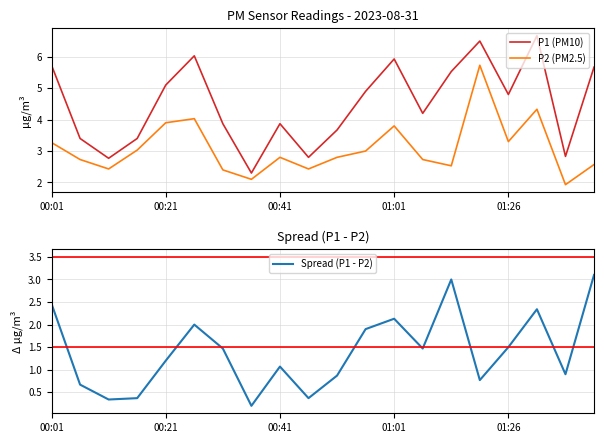

Reading left to right, list all the values displayed in this chart.

P1 (PM10): 5.7	3.4	2.8	3.4	5.1	6.0	3.9	2.3	3.9	2.8	3.7	4.9	5.9	4.2	5.5	6.5	4.8	6.7	2.8	5.7
P2 (PM2.5): 3.3	2.7	2.4	3.0	3.9	4.0	2.4	2.1	2.8	2.4	2.8	3.0	3.8	2.7	2.5	5.7	3.3	4.3	1.9	2.6
Spread (P1 - P2): 2.5	0.7	0.3	0.4	1.2	2.0	1.5	0.2	1.1	0.4	0.9	1.9	2.1	1.5	3.0	0.8	1.5	2.3	0.9	3.1